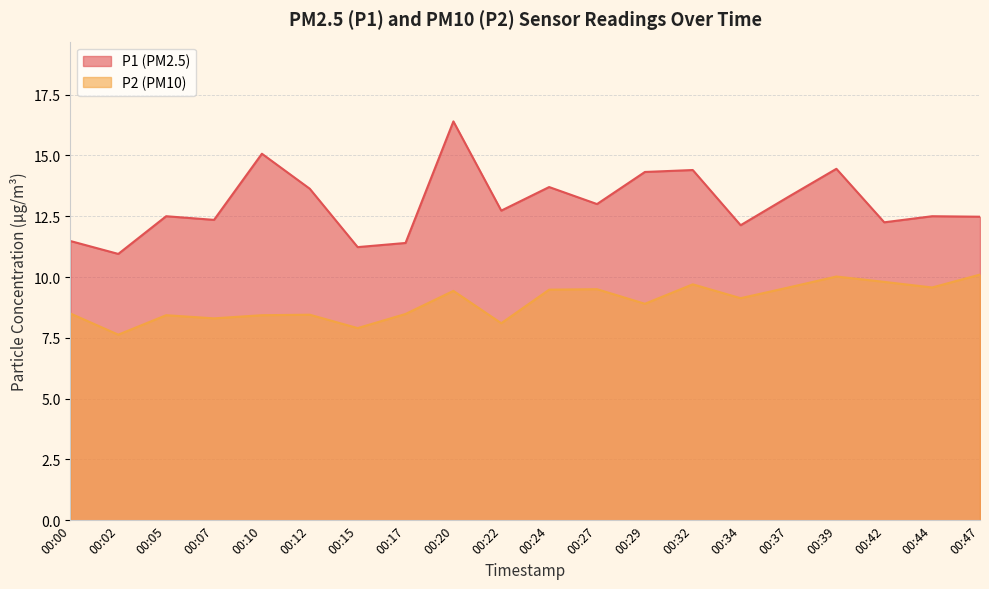

True or false: P1 and P2 intersect in this chart.

False